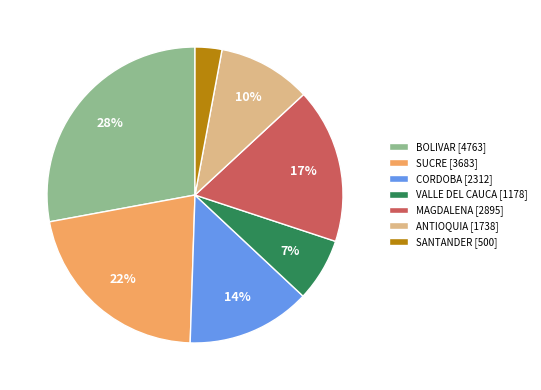

To the nearest percent, what is the average slice percentage?

14%